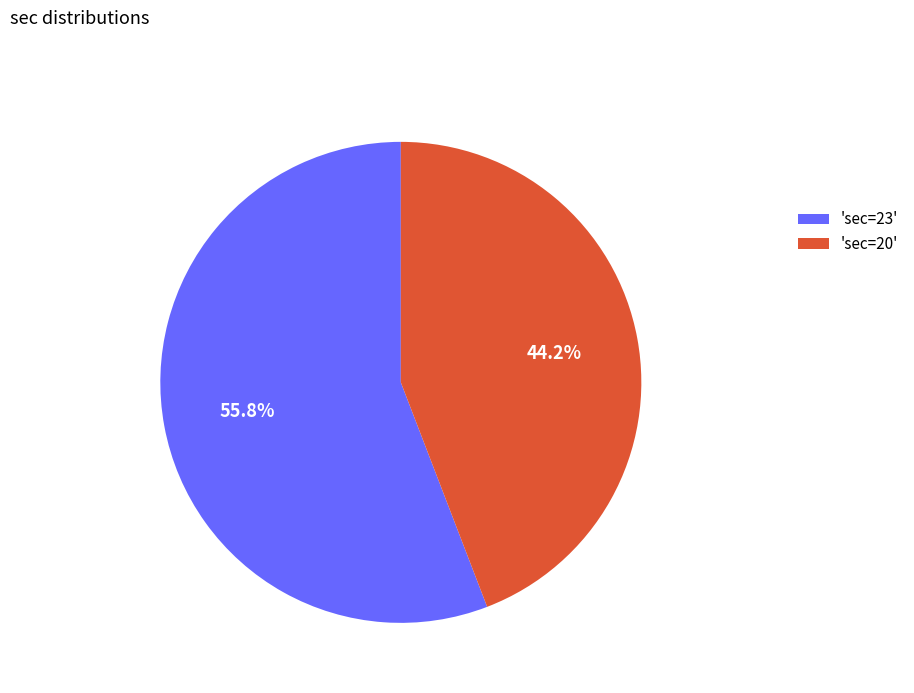

To the nearest percent, what is the difference between the largest and smallest slice percentages?

12%